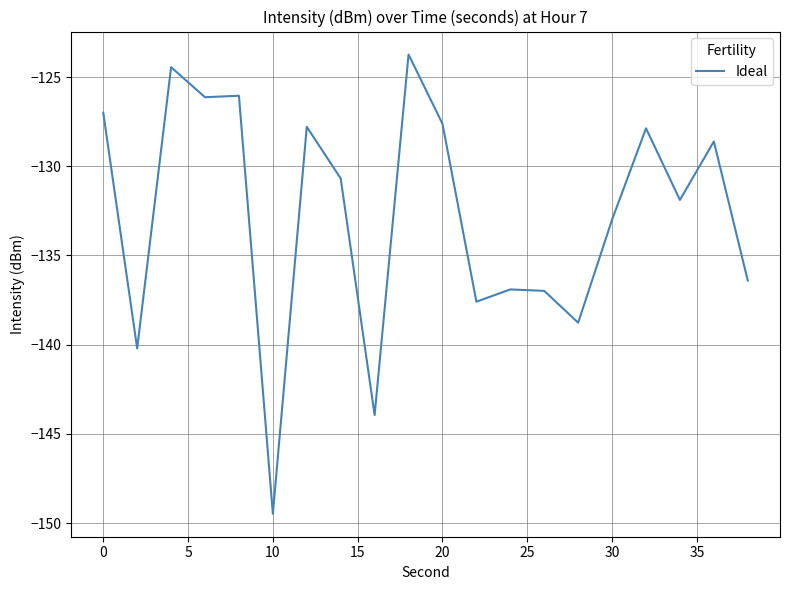

What is the greatest value displayed?

-123.7